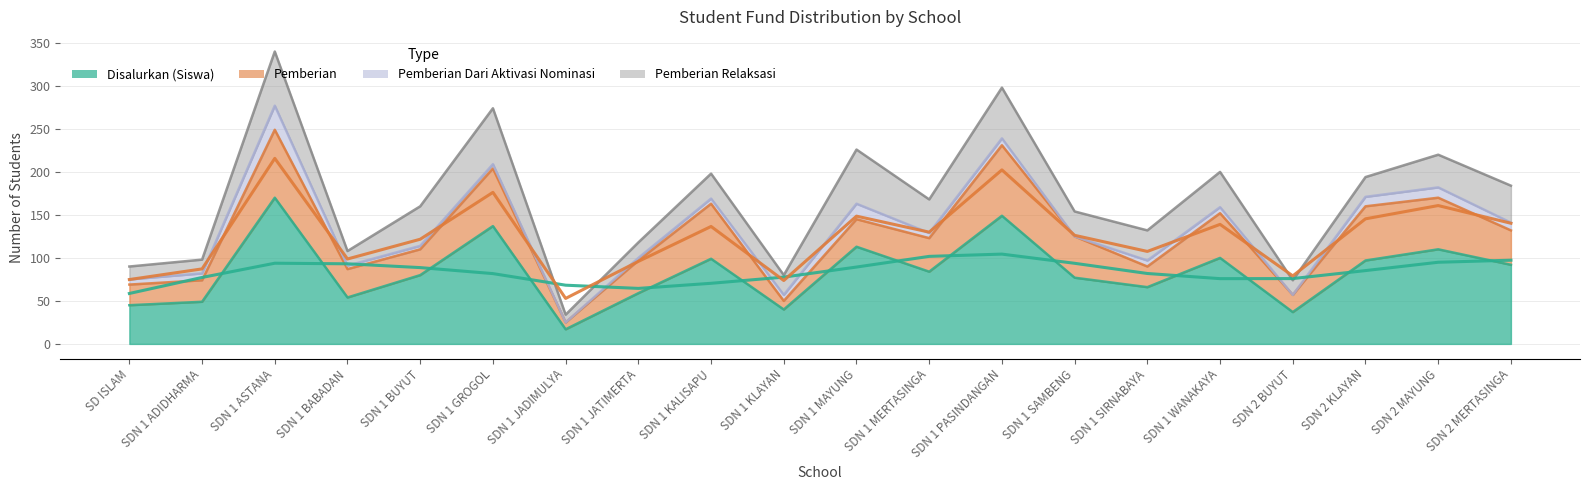

True or false: Disalurkan (Siswa) and Pemberian Dari Aktivasi Nominasi intersect in this chart.

False